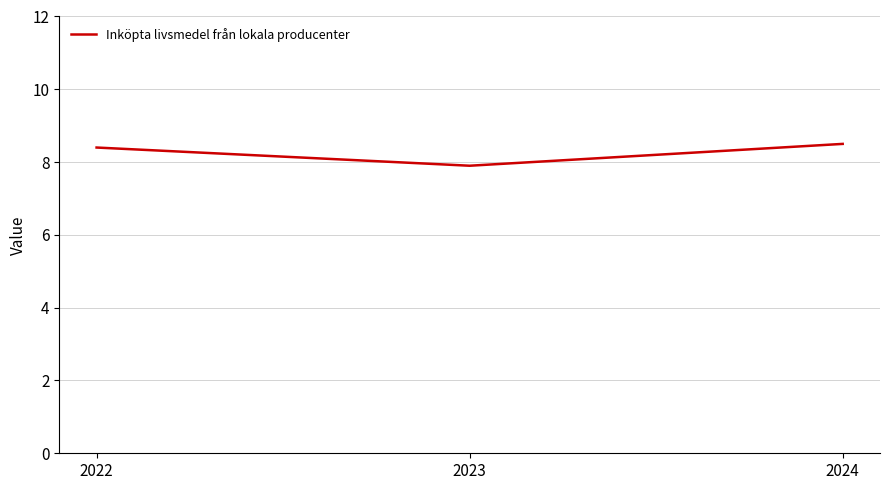

What is the sum of all values?

24.8